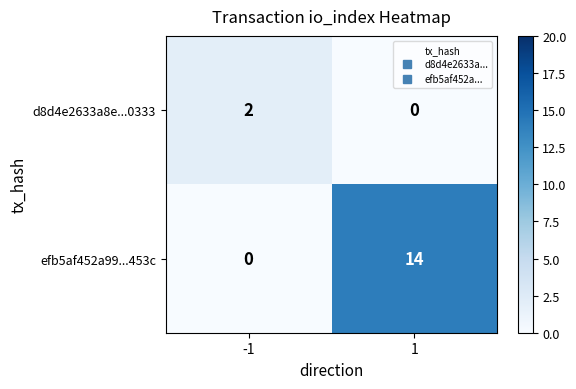

Reading left to right, transcribe all the data shown in this chart.

d8d4e2633a8e...0333: 2	0
efb5af452a99...453c: 0	14